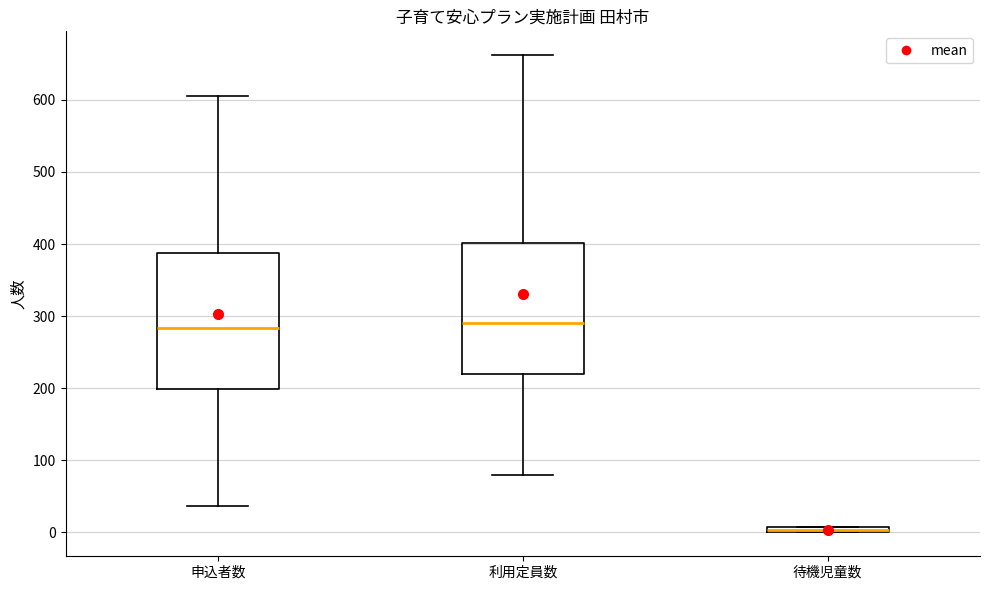

Where does the median line of the box for 利用定員数 sit on the y-axis? The values are not printed on the chart, so give them approximately, as read against the axis.

290